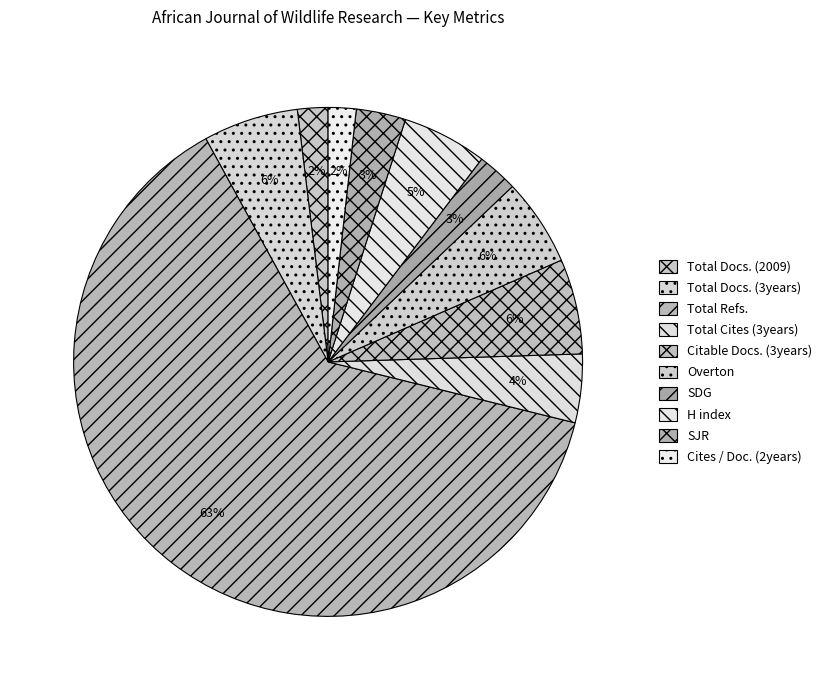

The Total Refs. slice represents 57% of the pie. True or false?

False